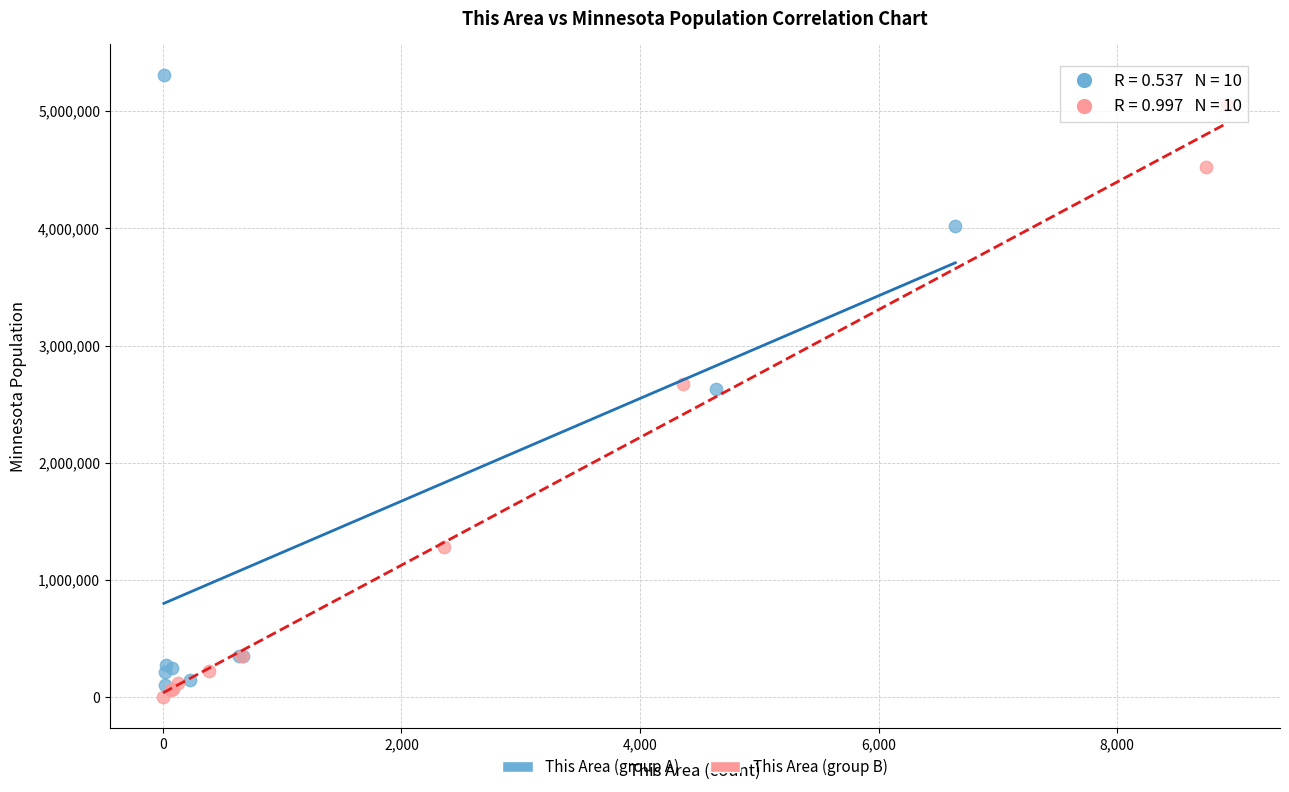

Which series has the largest Y range (max minus min)?

This Area (group A)